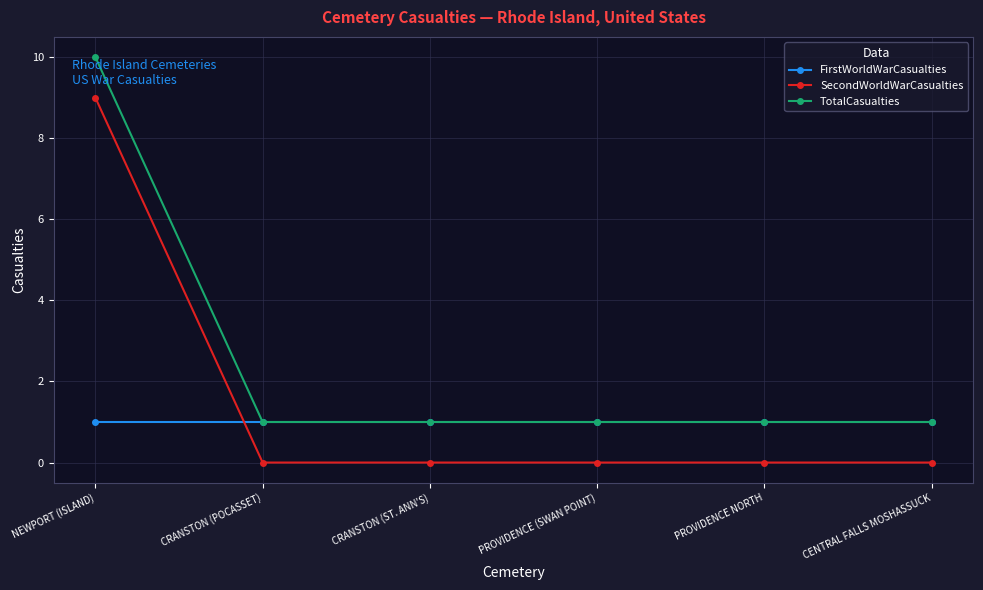

The TotalCasualties series shows 1 at PROVIDENCE NORTH. True or false?

True